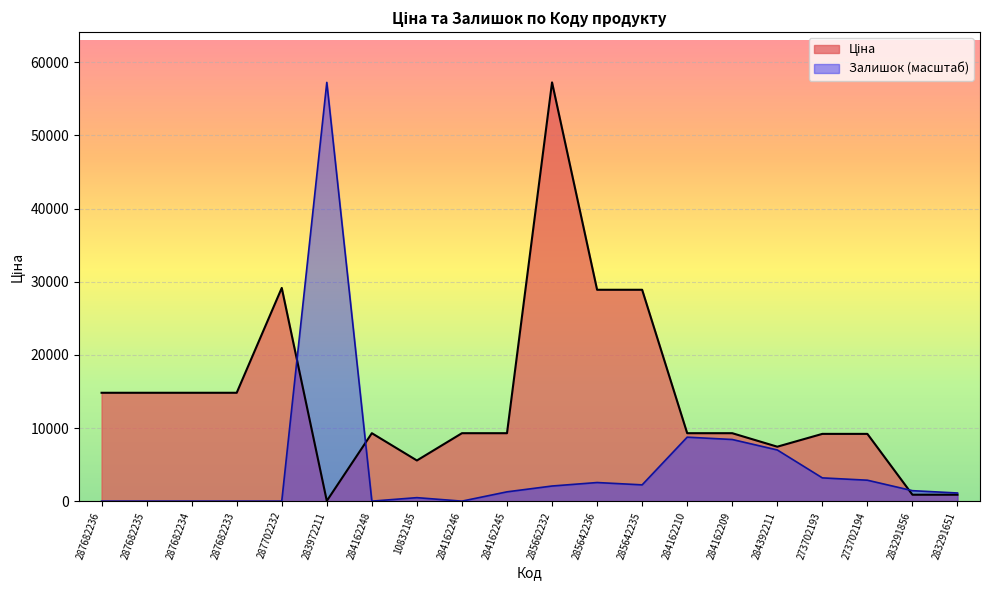

How many data points in Ціна are less than 9290?

7